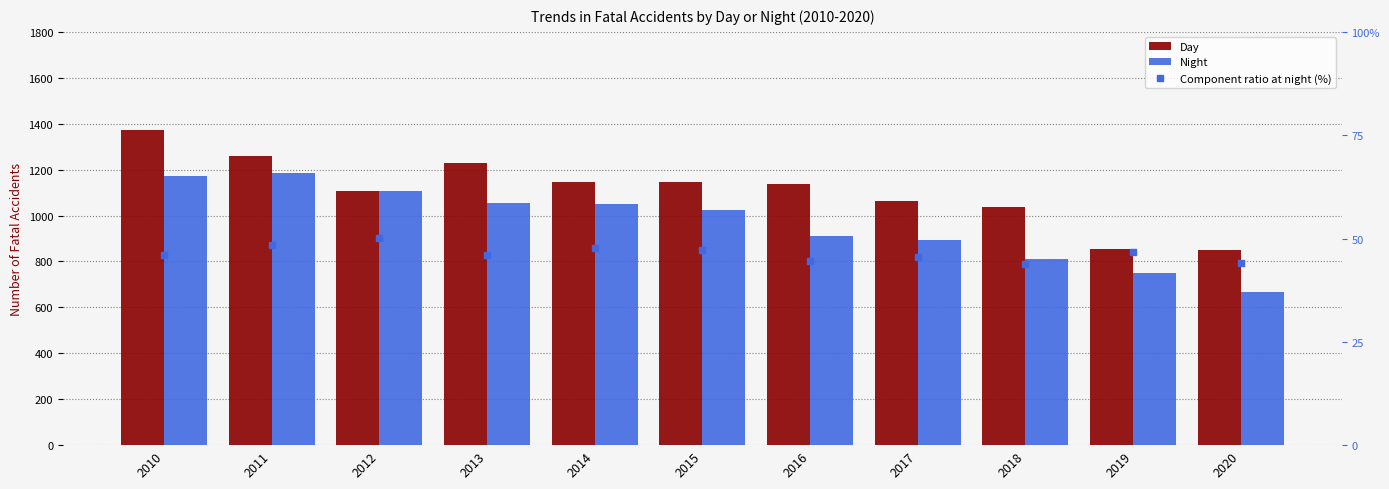

List the series in order of their peak value, highest first.

Day, Night, Component ratio at night (%)